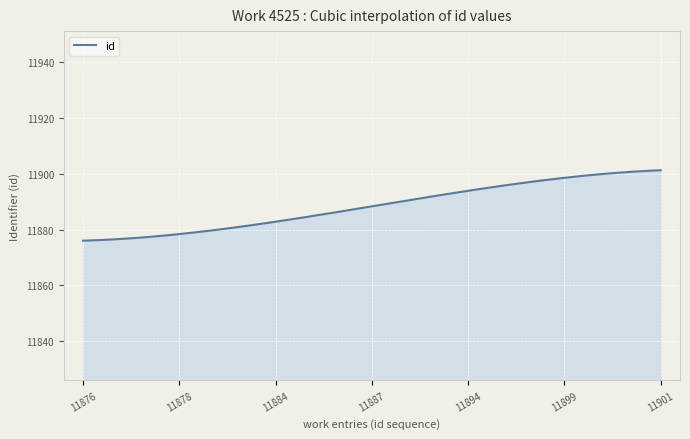

What is the difference between the maximum and minimum values?

25.2